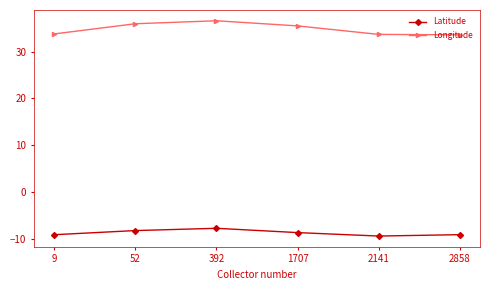

The Longitude series shows 10.6 at 52. True or false?

False